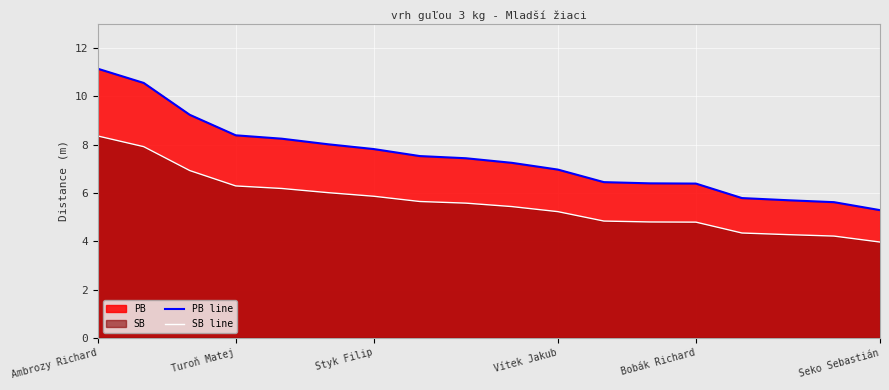

Reading left to right, list all the values displayed in this chart.

PB line: 11.2	10.6	9.2	8.4	8.2	8.0	7.8	7.5	7.4	7.2	7.0	6.5	6.4	6.4	5.8	5.7	5.6	5.3
SB line: 8.4	7.9	6.9	6.3	6.2	6.0	5.9	5.6	5.6	5.4	5.2	4.8	4.8	4.8	4.3	4.3	4.2	4.0